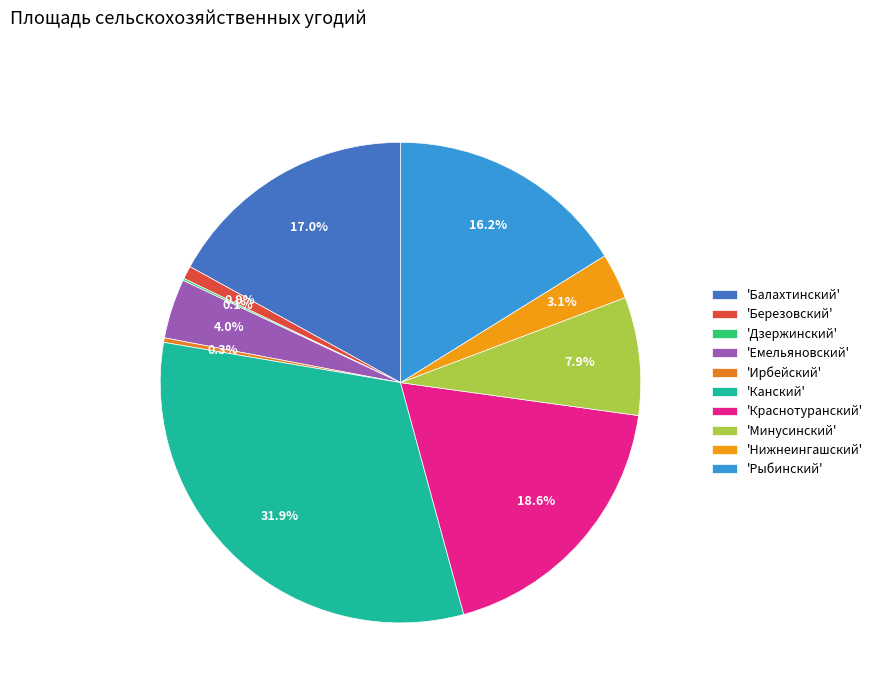

Count the number of slices in the pie.

10